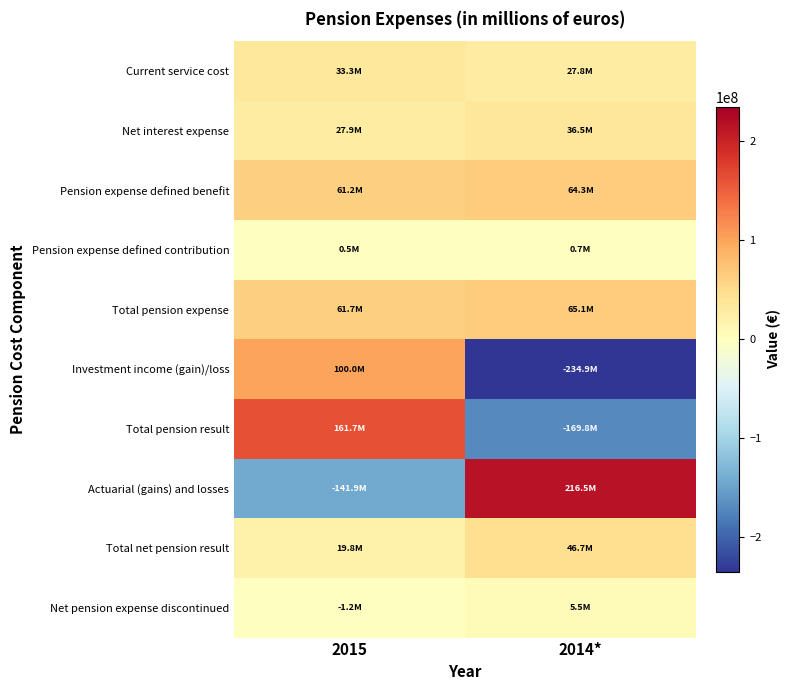

Between 2015 and 2014*, which series saw the biggest shift?

Actuarial (gains) and losses